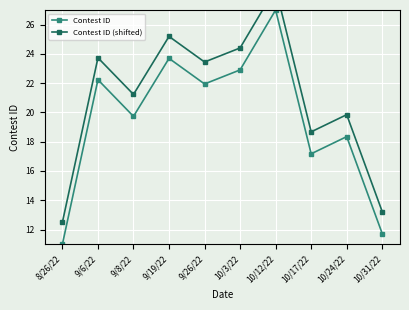

True or false: Contest ID and Contest ID (shifted) intersect in this chart.

False